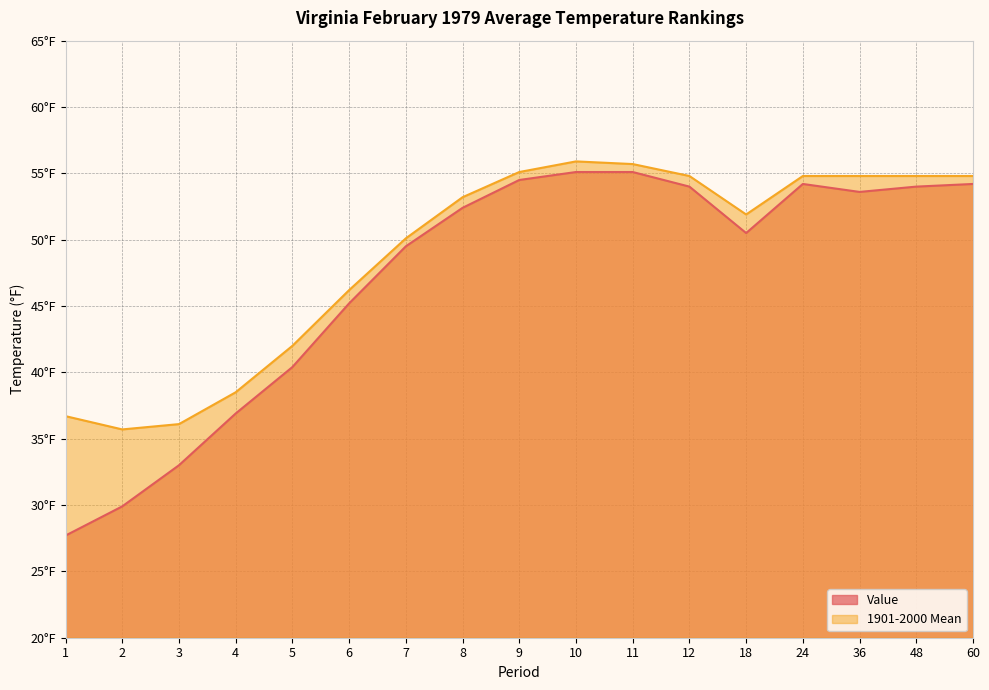

List the labels in order of 1901-2000 Mean value, smallest first.

2, 3, 1, 4, 5, 6, 7, 18, 8, 12, 24, 36, 48, 60, 9, 11, 10